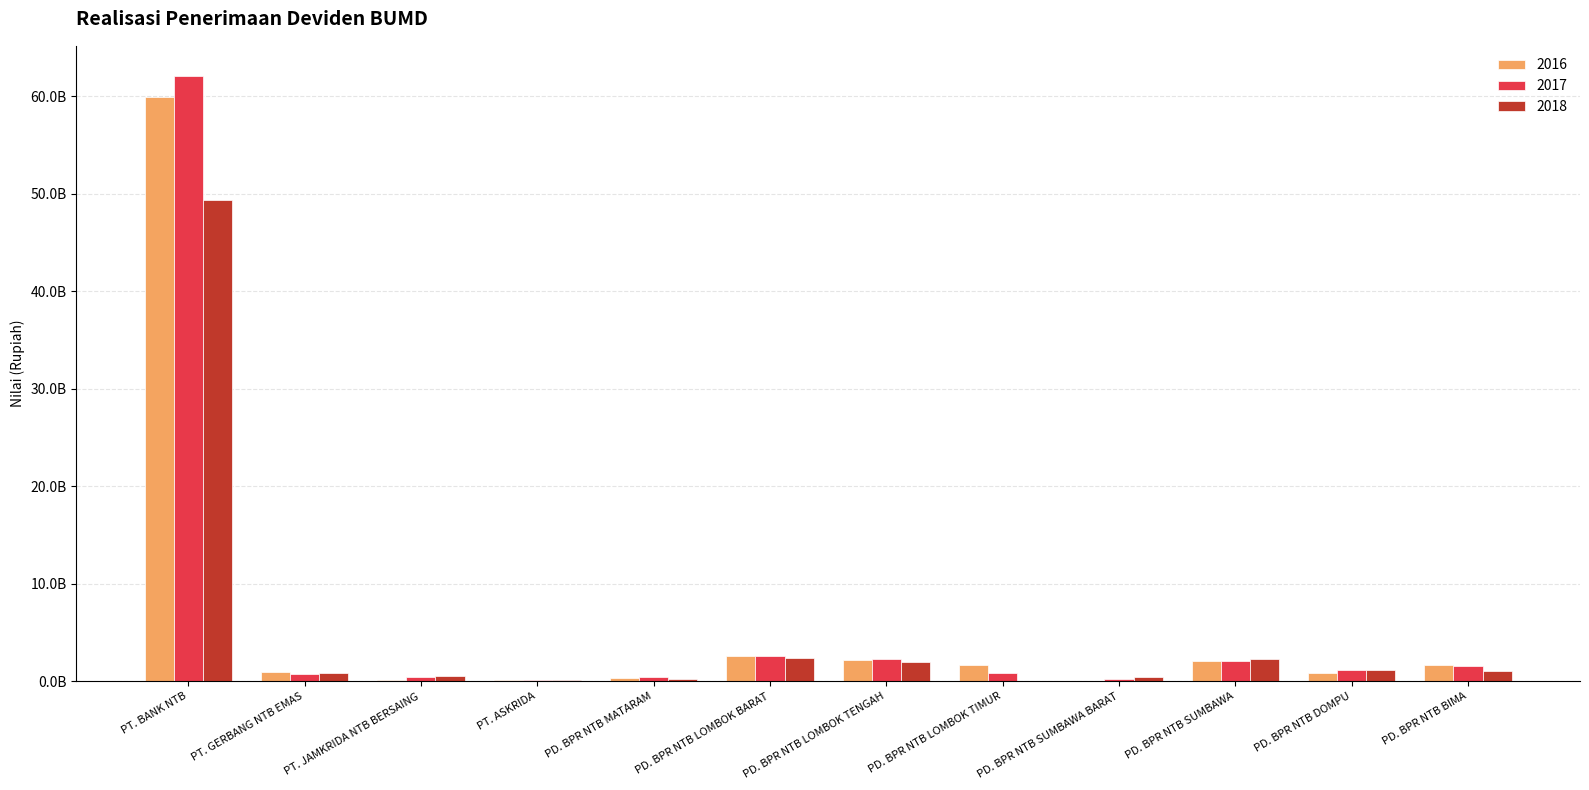

Reading left to right, what are all the values shown in this chart?

2016: 59958510102	1000000000	136702012	100634661	394160168	2637196775	2242016905	1719622066	0	2043971920	880874986	1713922149
2017: 62065732074	745473000	437998804	100634661	424128051	2634231929	2271337873	876840464	264936296	2129015849	1137358176	1567371474
2018: 49324434301	841745713	554373560	96086469	257441653	2370283698	2020350270	0	432992430	2252025374	1139655455	1012317147